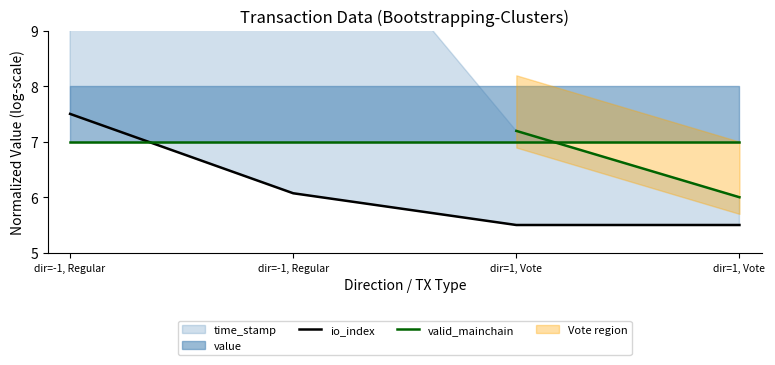

What is the total value across all series at dir=-1, Regular?

14.5